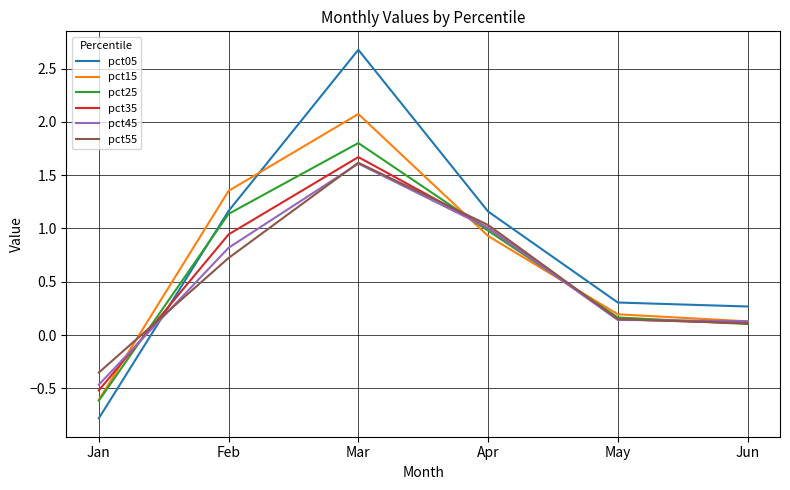

What is the sum of all pct55 values?

3.3